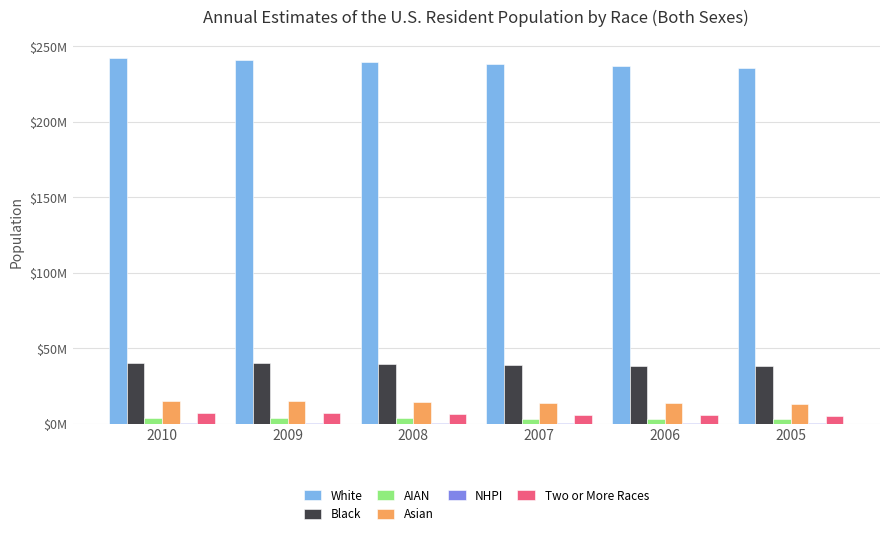

What is the value of the Asian bar at the 2nd from the left?

14833733